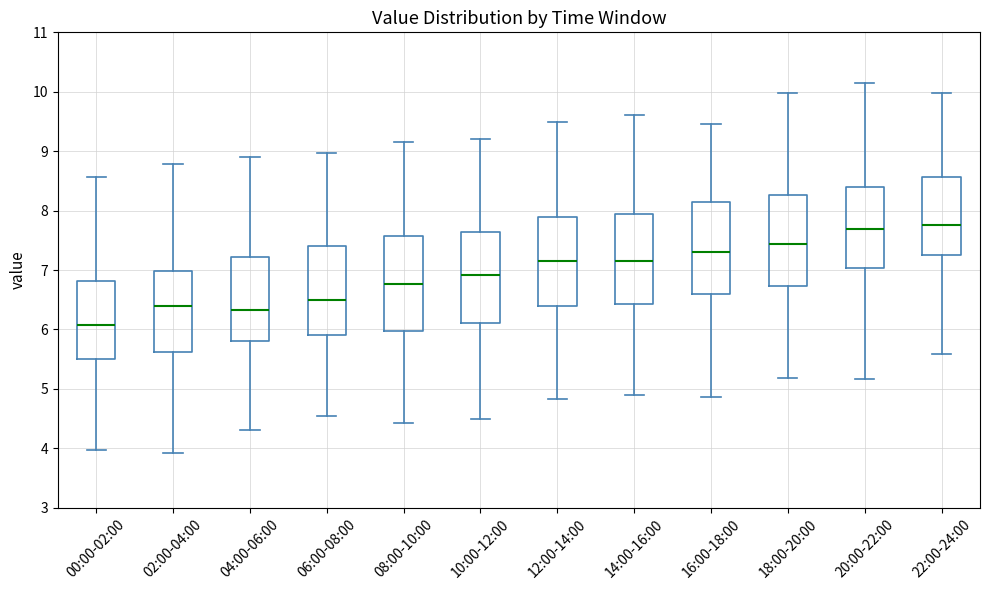

Where is the upper edge of the box for 22:00-24:00 on the y-axis? The values are not printed on the chart, so give them approximately, as read against the axis.

8.6